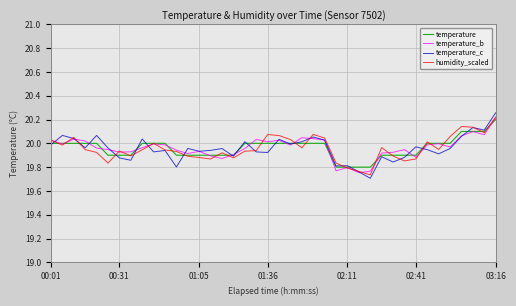

Which series has the largest range (max minus min)?

temperature_c